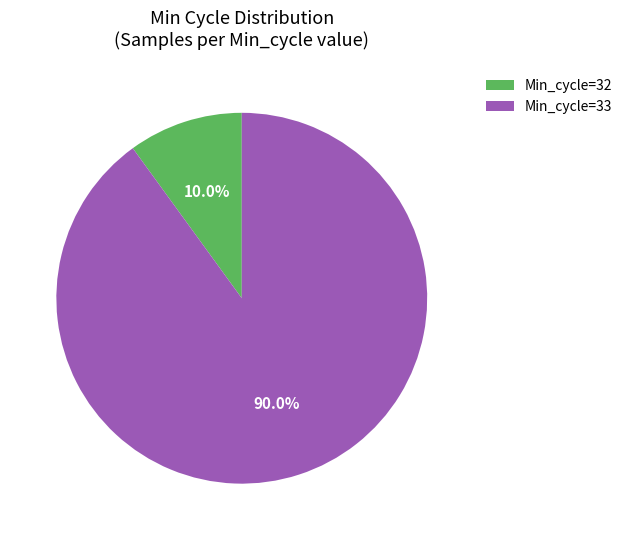

Does Min_cycle=33 account for over 50% of the chart?

Yes